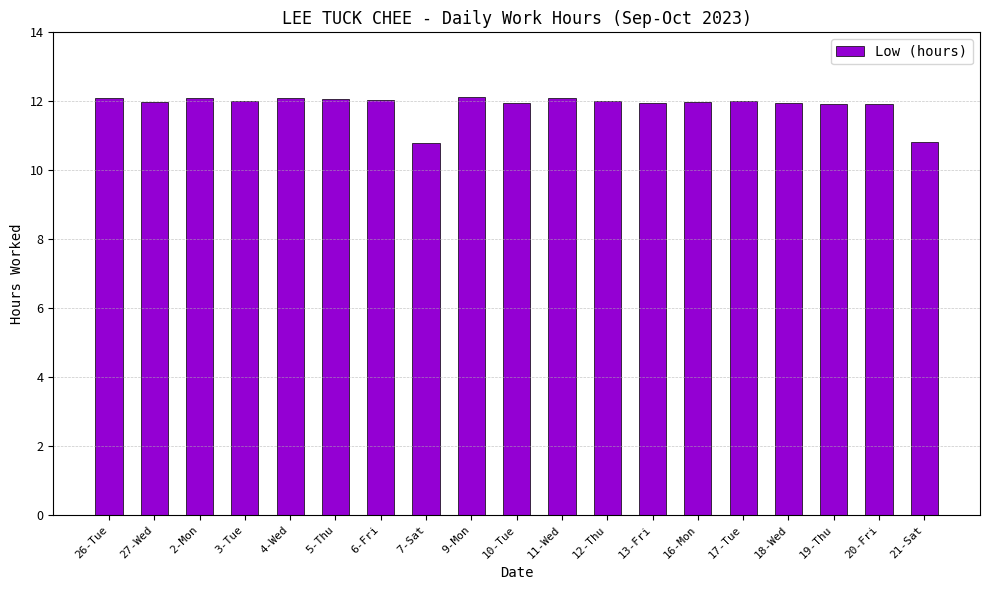

What is the label of the 11th bar from the right?

9-Mon